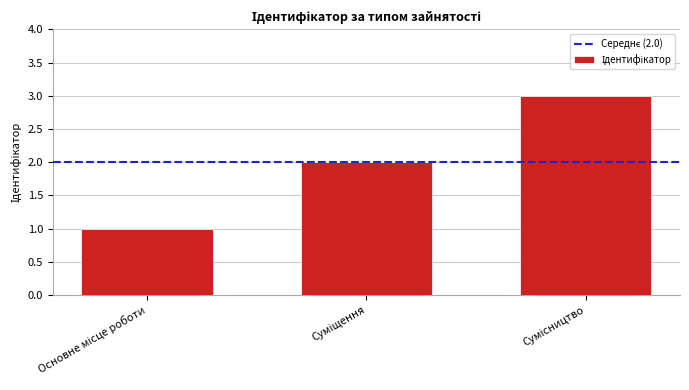

How many data points are less than 2?

1